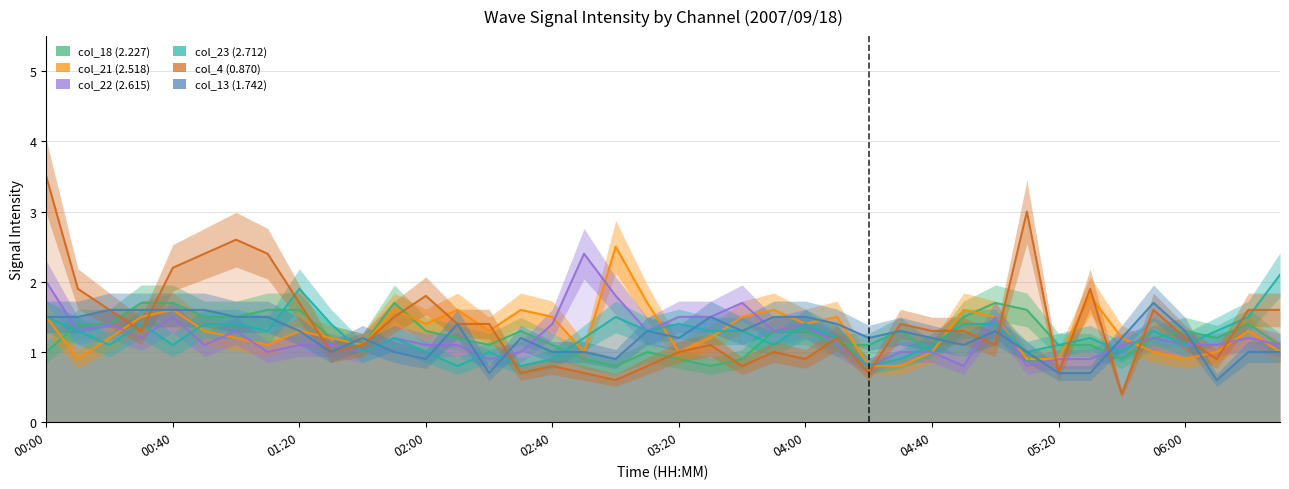

At which label is col_13 (1.742) closest to 1?

06:00